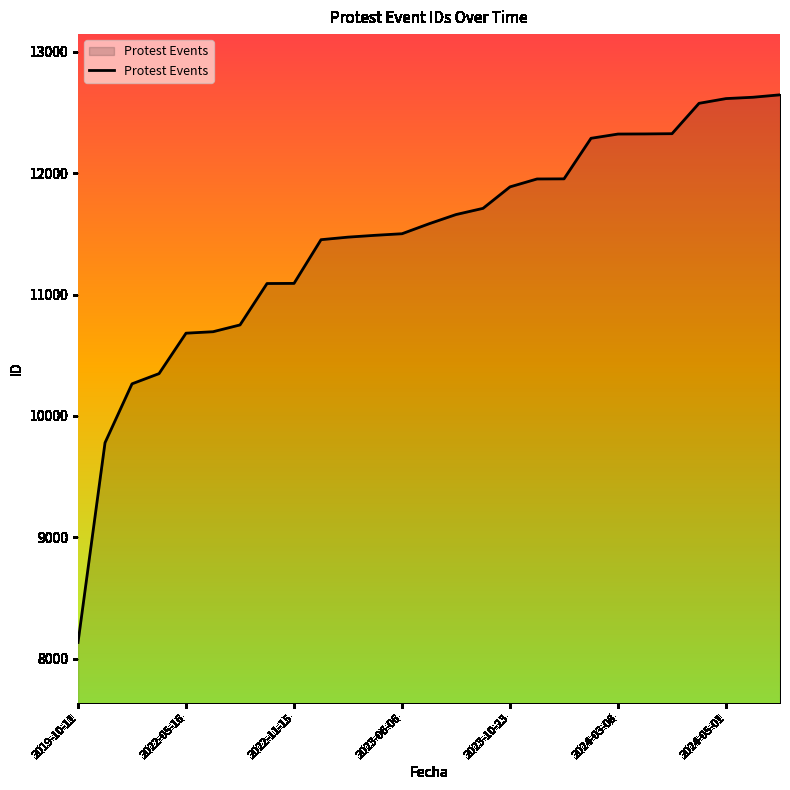

What is the difference between the maximum and minimum values?

4510